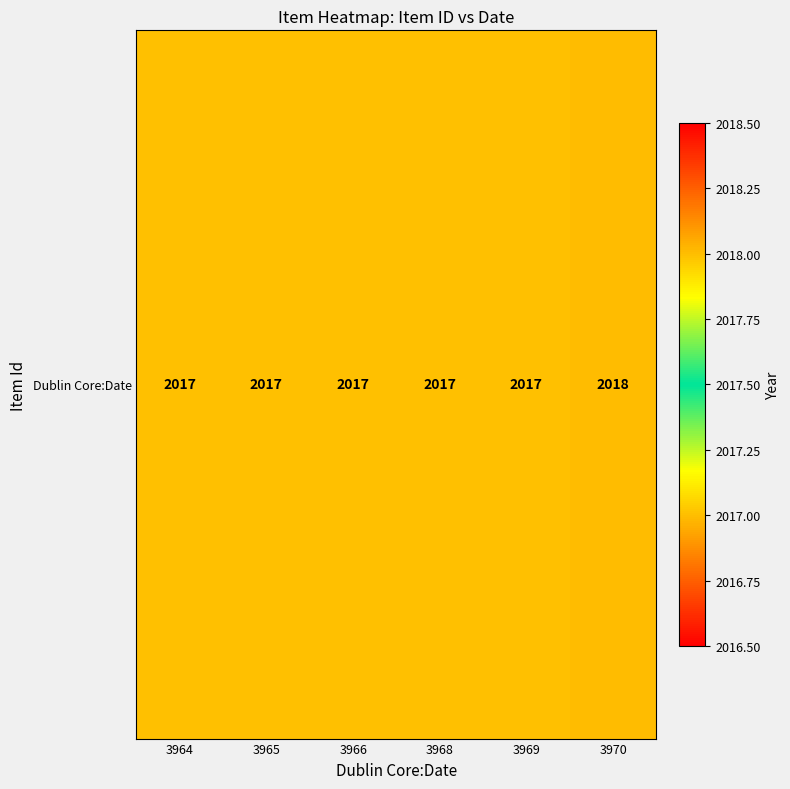

What is the minimum value shown in the chart?

2017